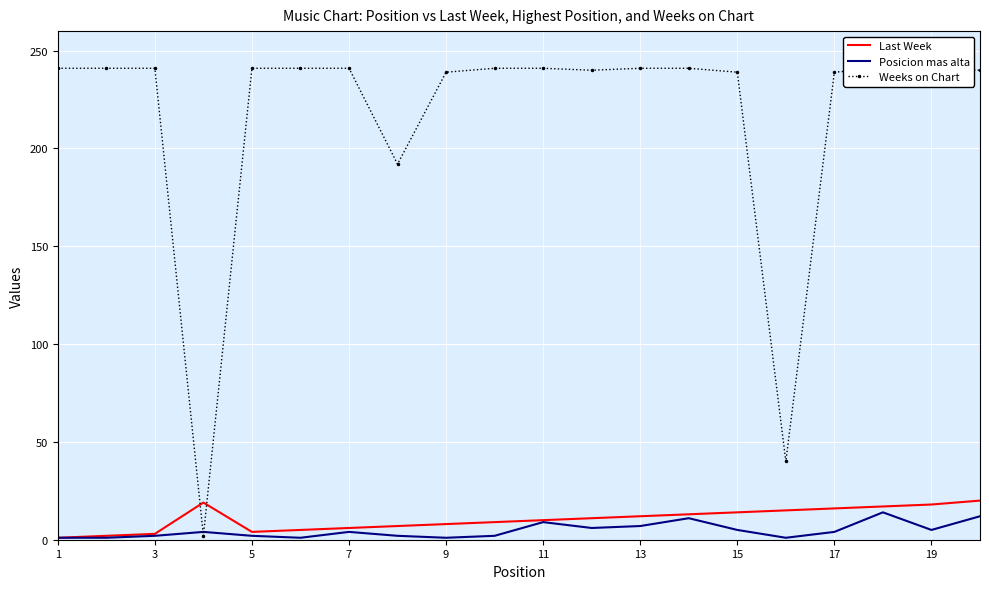

The value of Last Week at 9 is 8. True or false?

True